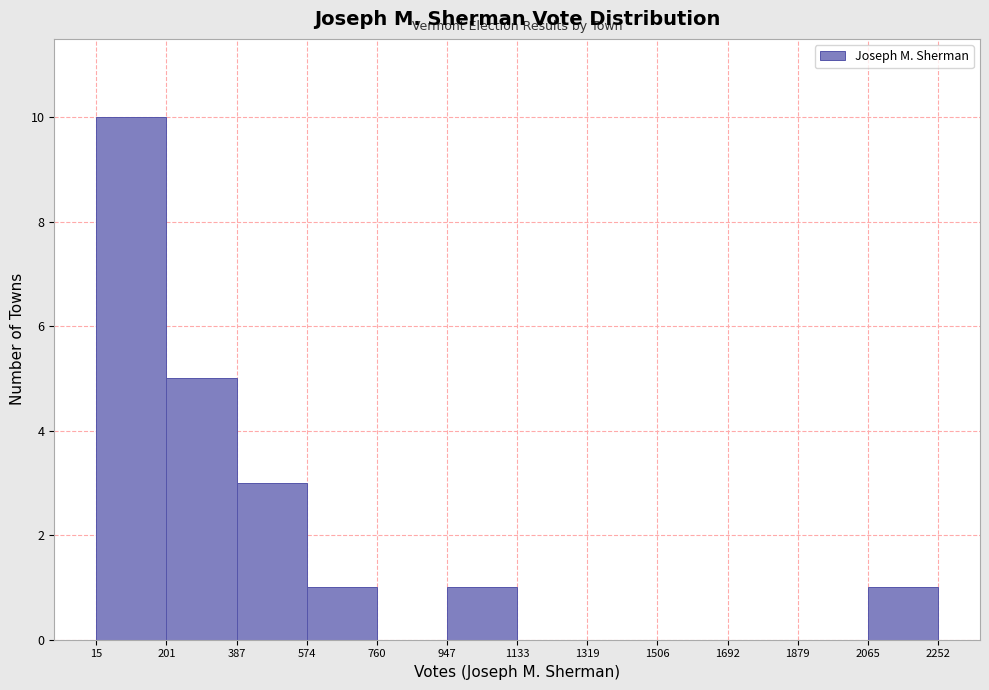

How tall is the bar that spans 574 to 760 on the x-axis? The values are not printed on the chart, so give them approximately, as read against the axis.

1